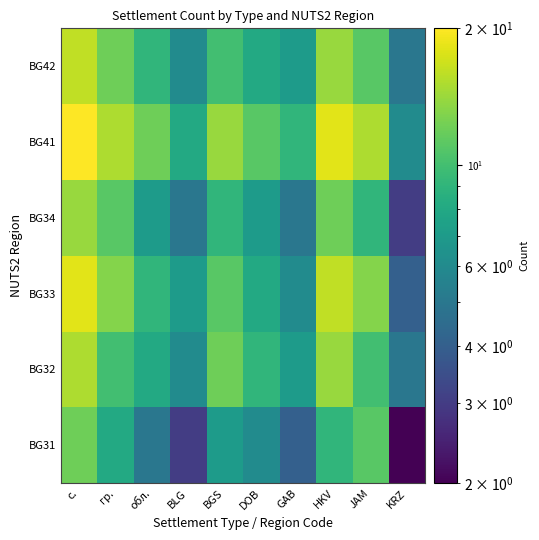

Reading left to right, transcribe all the data shown in this chart.

BG31: с.=12	гр.=8	обл.=5	BLG=3	BGS=7	DOB=6	GAB=4	HKV=9	JAM=11	KRZ=2
BG32: с.=15	гр.=10	обл.=8	BLG=6	BGS=12	DOB=9	GAB=7	HKV=14	JAM=10	KRZ=5
BG33: с.=18	гр.=13	обл.=9	BLG=7	BGS=11	DOB=8	GAB=6	HKV=16	JAM=13	KRZ=4
BG34: с.=14	гр.=11	обл.=7	BLG=5	BGS=9	DOB=7	GAB=5	HKV=12	JAM=9	KRZ=3
BG41: с.=20	гр.=15	обл.=12	BLG=8	BGS=14	DOB=11	GAB=9	HKV=18	JAM=15	KRZ=6
BG42: с.=16	гр.=12	обл.=9	BLG=6	BGS=10	DOB=8	GAB=7	HKV=14	JAM=11	KRZ=5